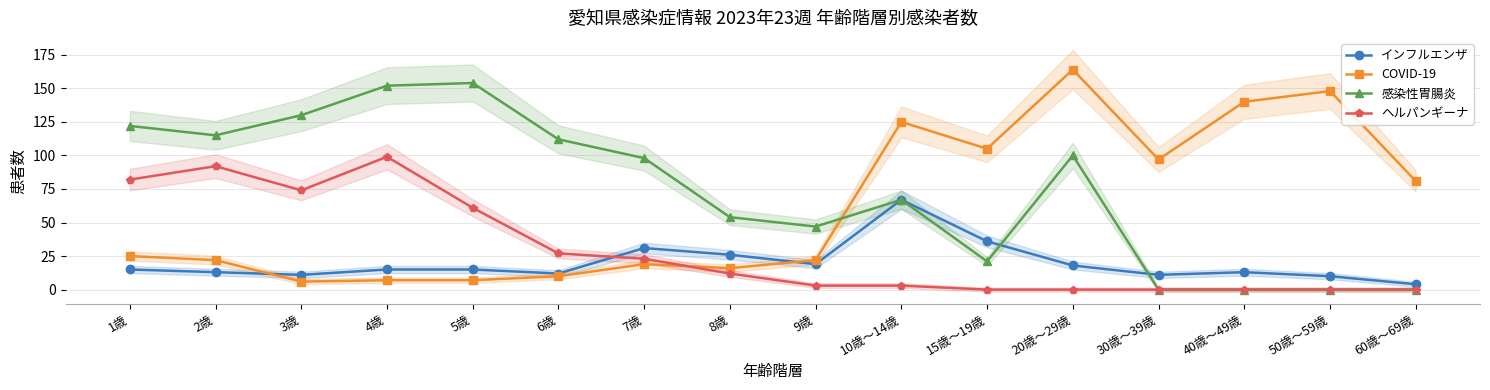

What is the difference between the highest and lowest values at 40歳～49歳?

140